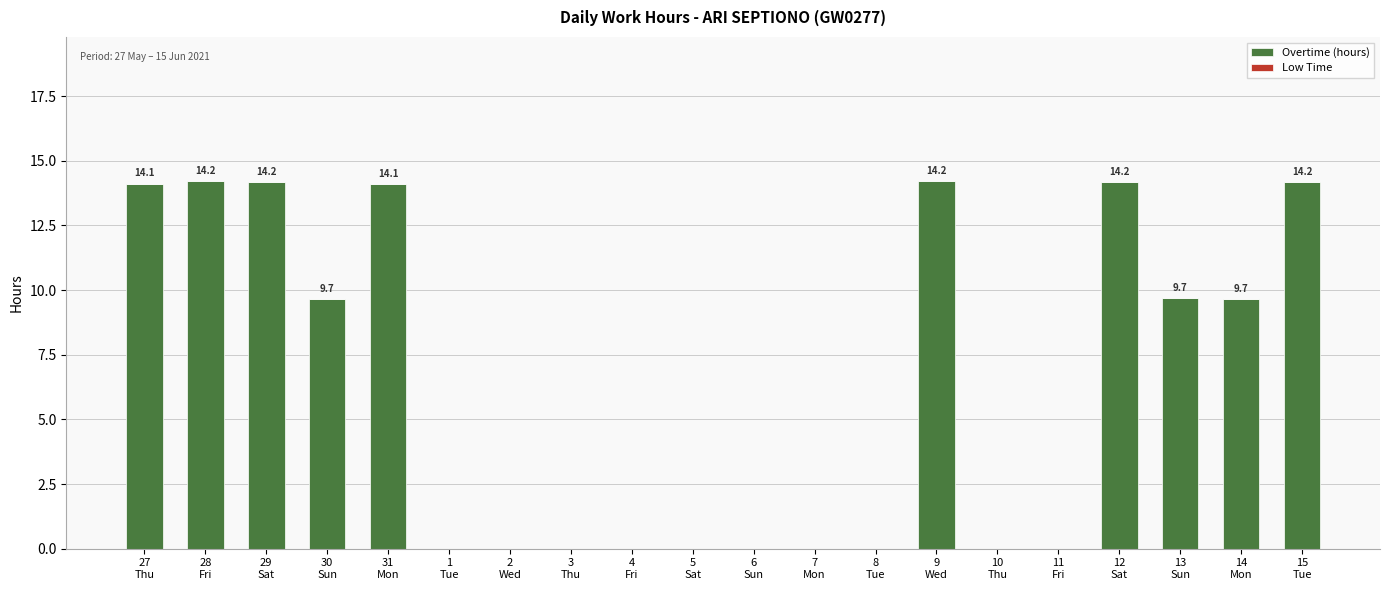

What is the maximum value shown in the chart?

14.2